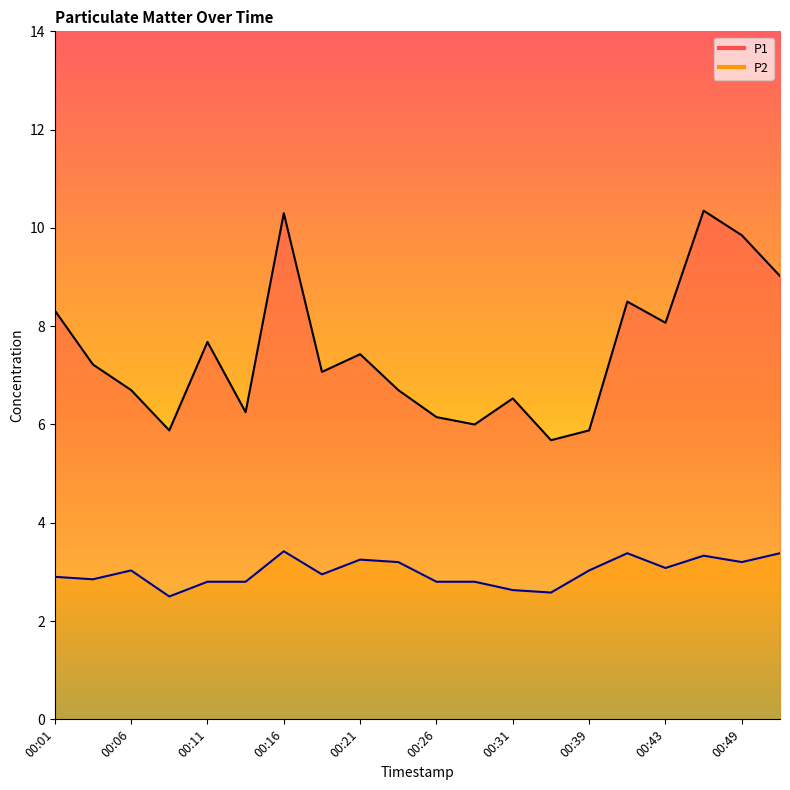

At which category is the sum across all series the highest?

00:16